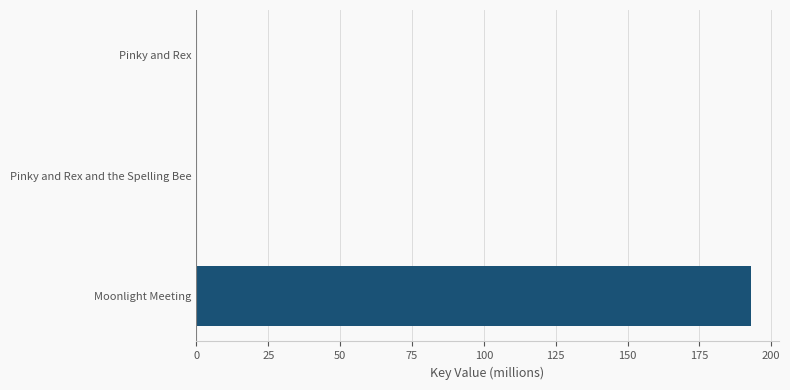

Reading top to bottom, what are all the values shown in this chart?

Pinky and Rex=0.3	Pinky and Rex and the Spelling Bee=0.3	Moonlight Meeting=192.9